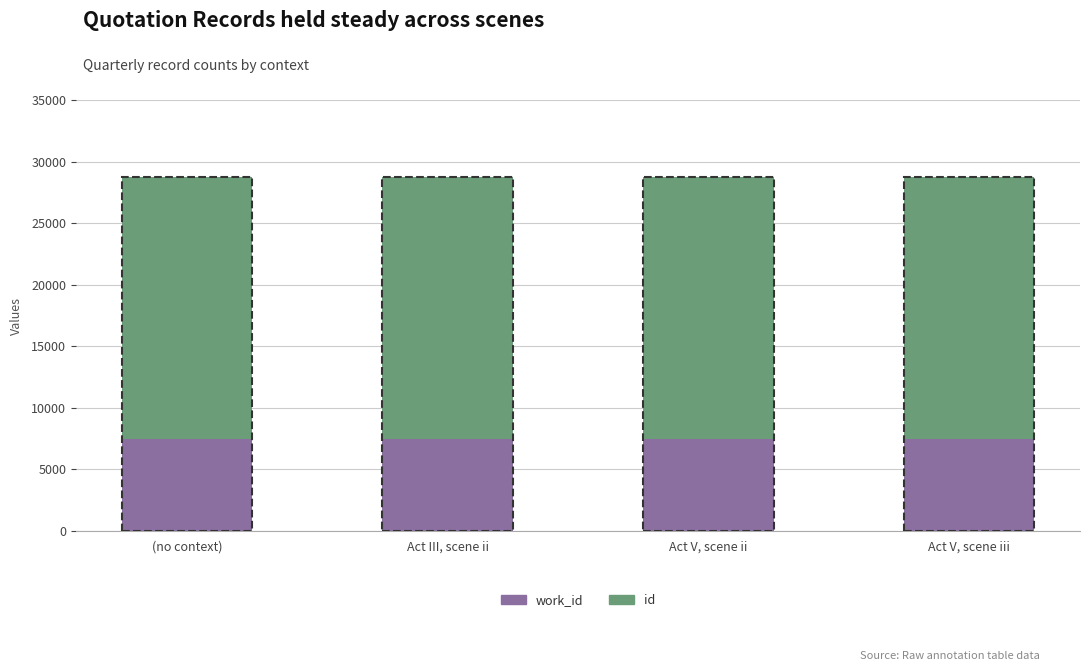

What are all the series names shown in the legend?

work_id, id